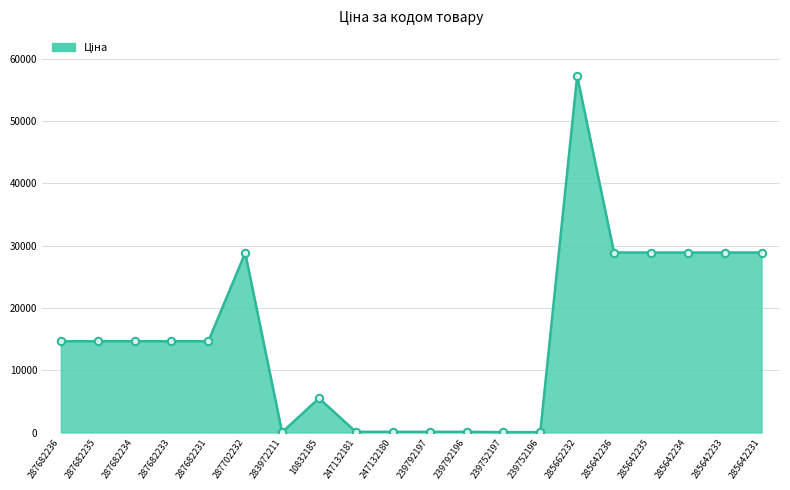

What is the ratio of the value at 10832185 to the value at 287682235?

0.4